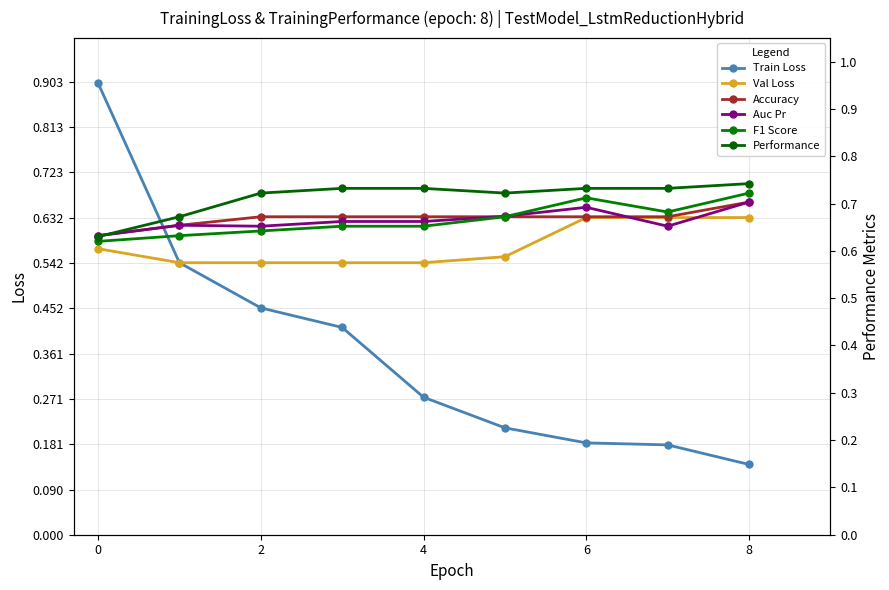

What is the difference between the maximum and minimum values in the Performance series?

0.1